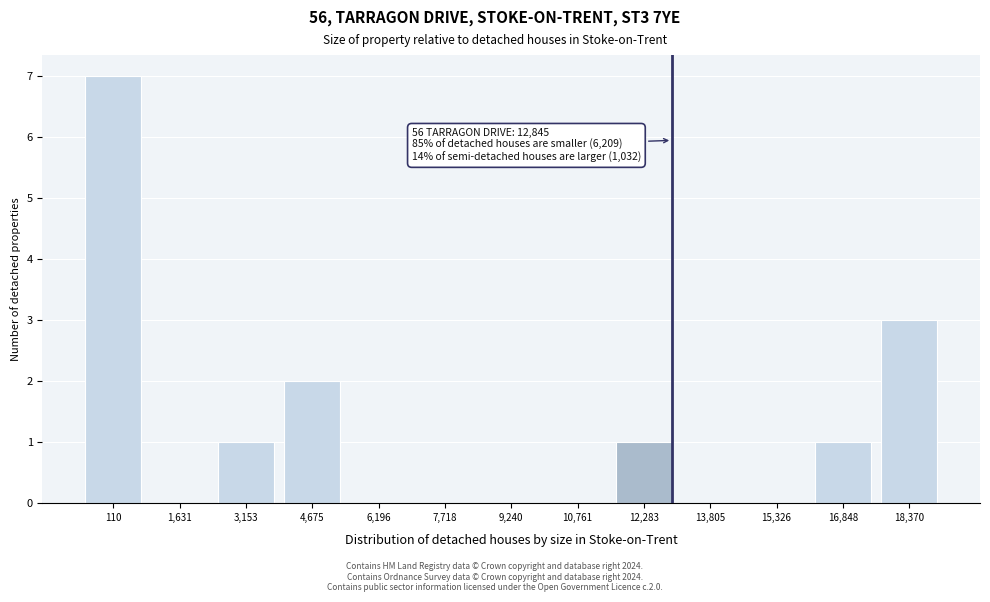

Reading left to right, list all the values displayed in this chart.

110=7	1,631=0	3,153=1	4,675=2	6,196=0	7,718=0	9,240=0	10,761=0	12,283=1	13,805=0	15,326=0	16,848=1	18,370=3